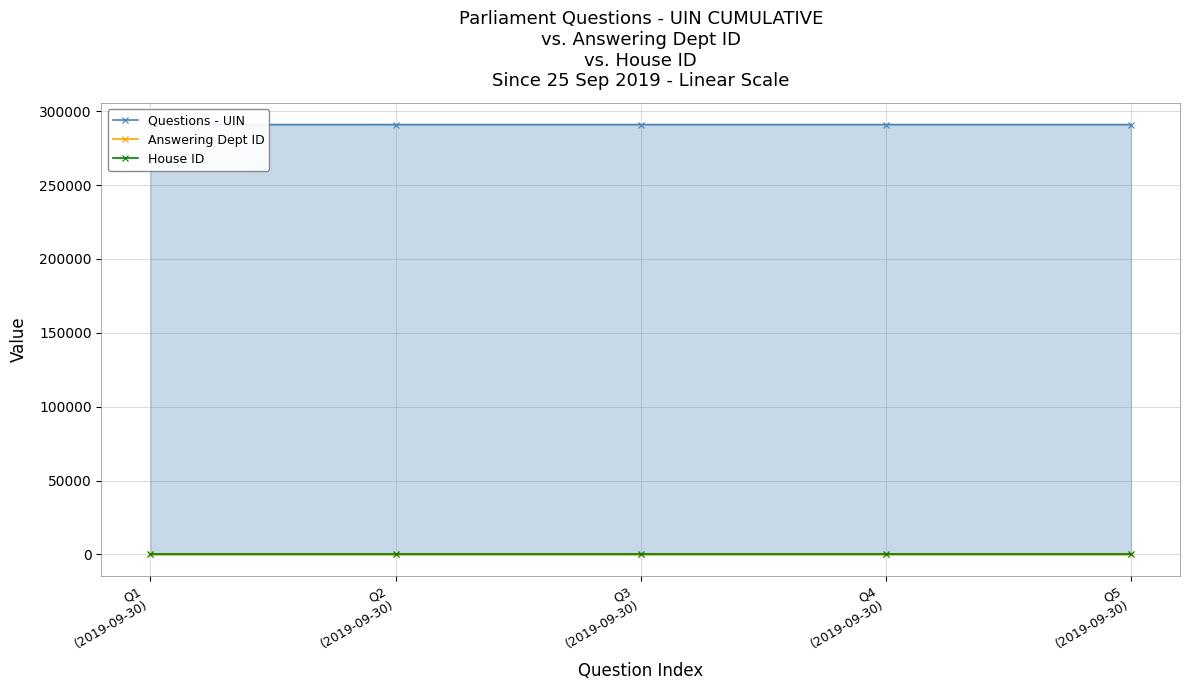

Does the chart have visible grid lines?

Yes